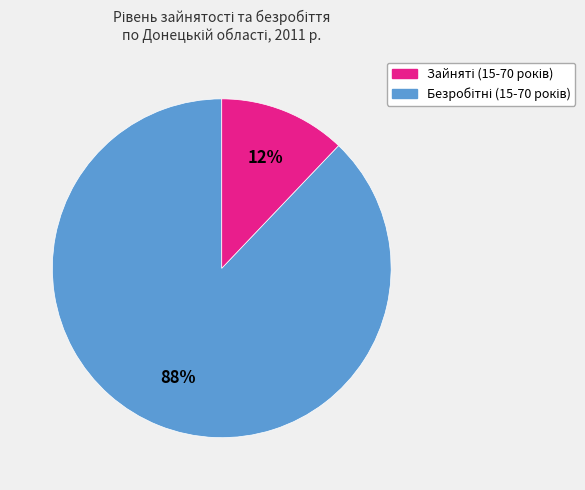

To the nearest percent, what is the difference between the largest and smallest slice percentages?

76%